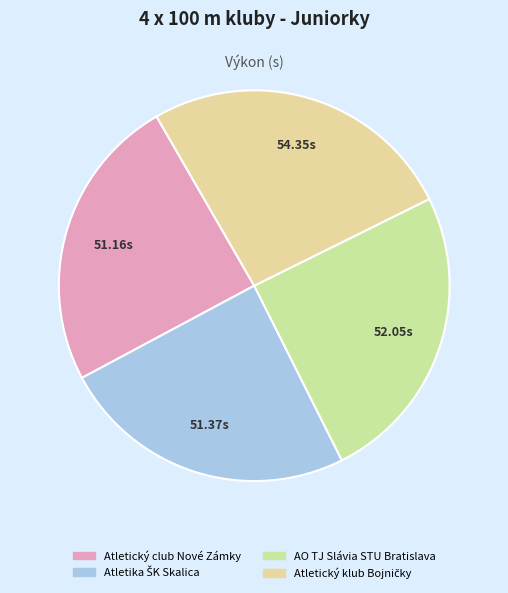

What percentage is the Atletika ŠK Skalica slice, to the nearest percent?

25%